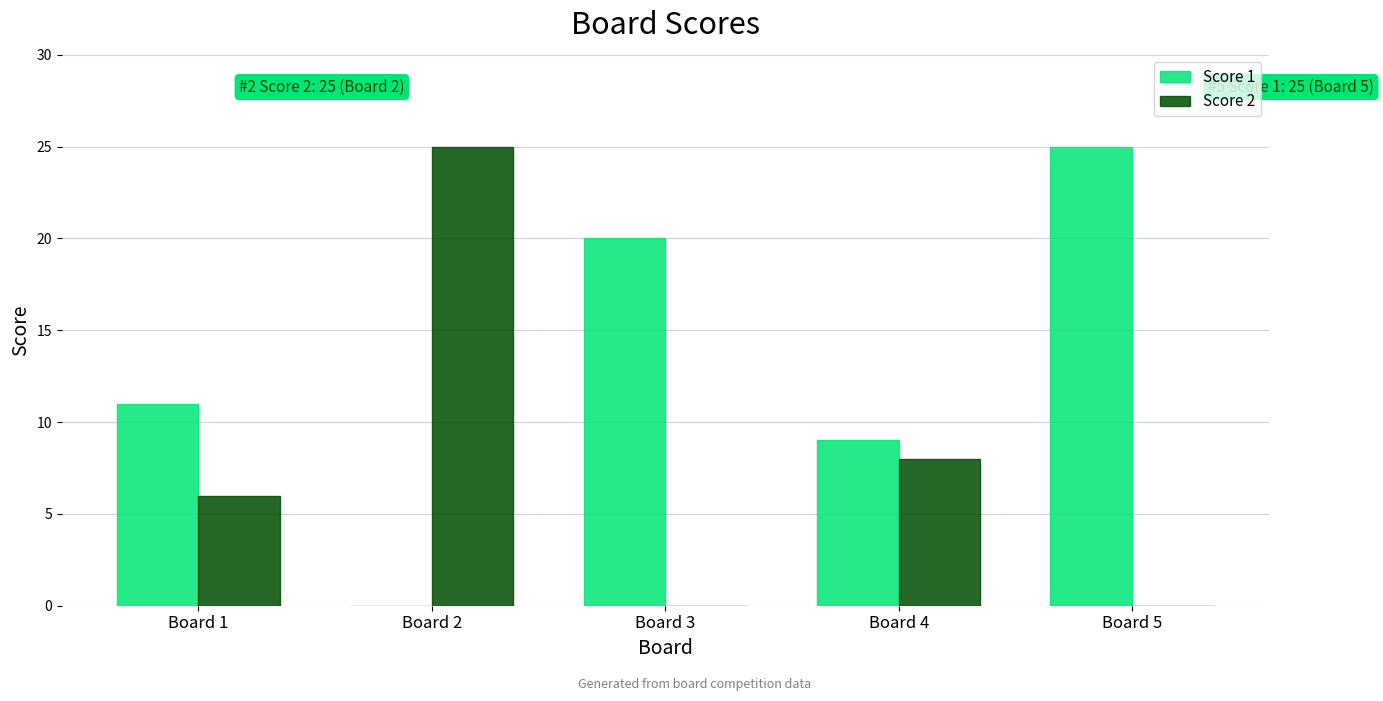

Which series has the largest total across all categories?

Score 1